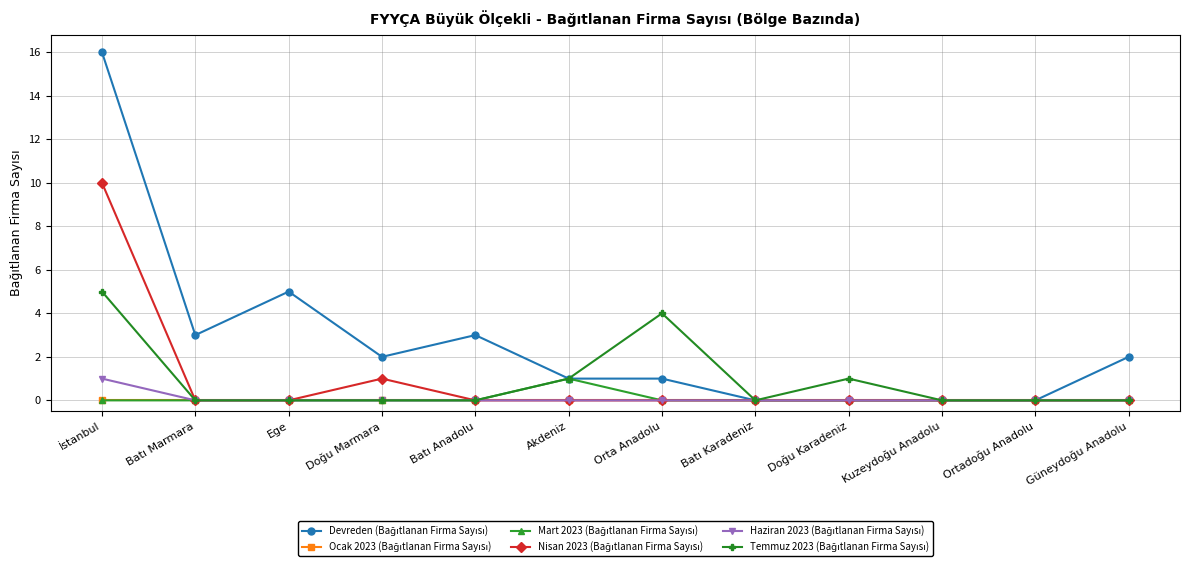

What is the label of the 6th point from the right?

Orta Anadolu